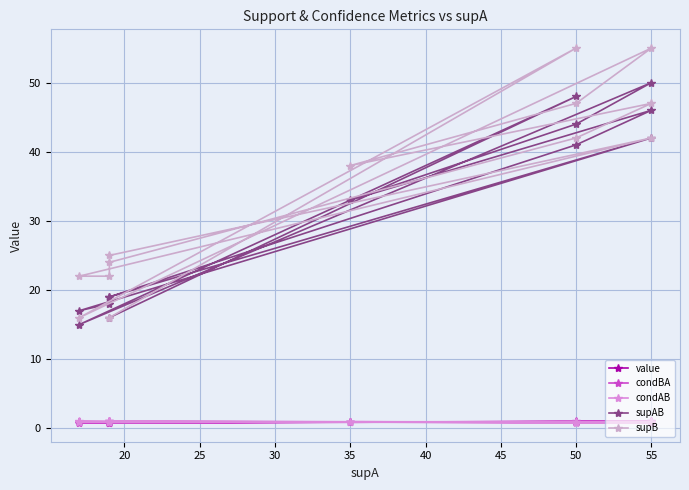

True or false: supB and supAB cross at least once.

False